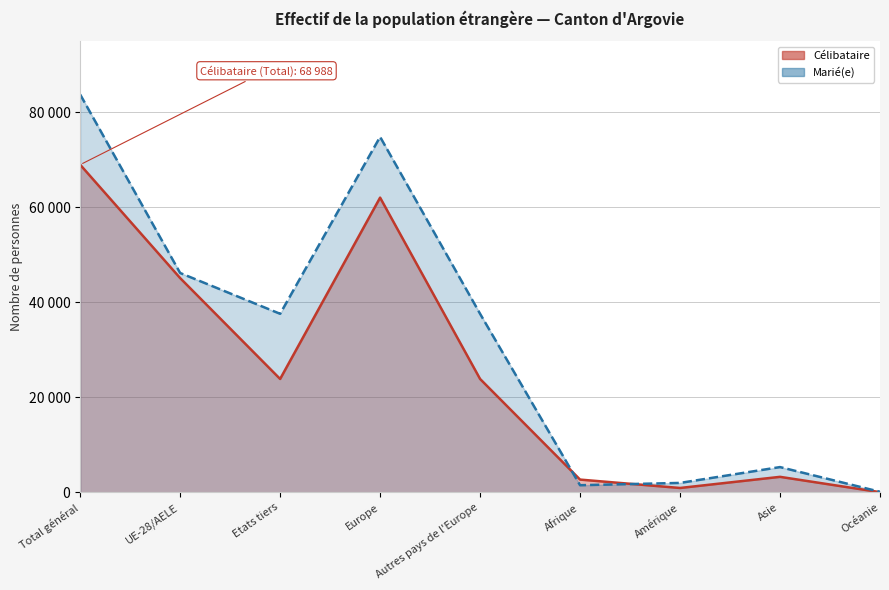

How many times do Célibataire and Marié(e) cross each other?

2